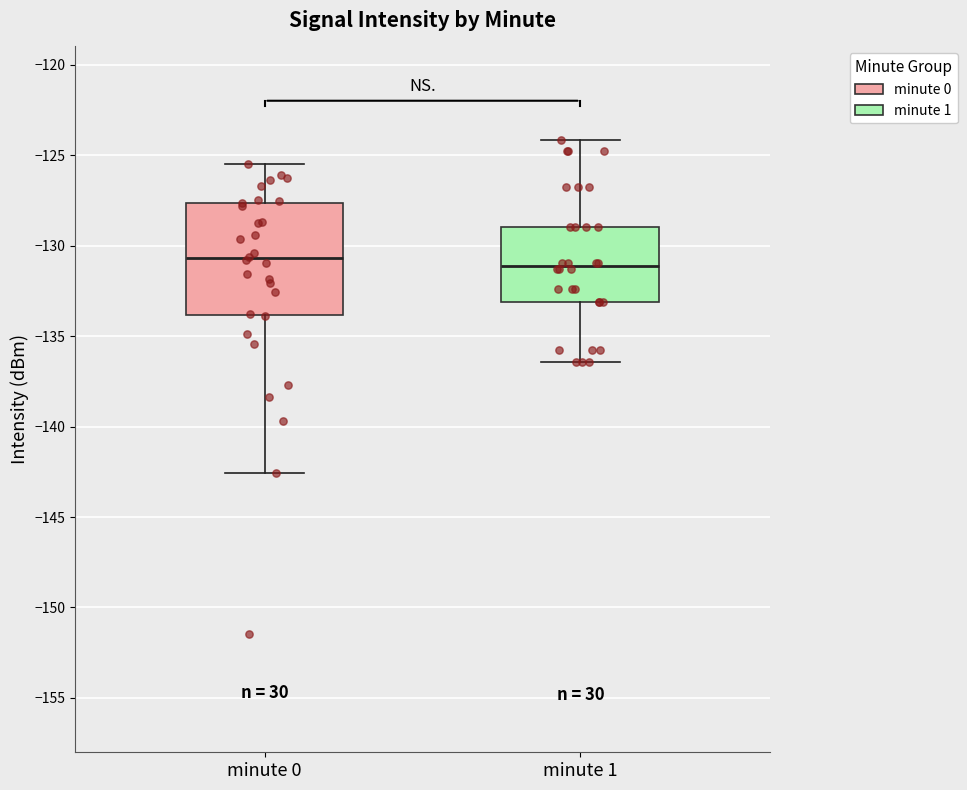

Where does the lower whisker of the box for minute 1 end on the y-axis? The values are not printed on the chart, so give them approximately, as read against the axis.

-136.5